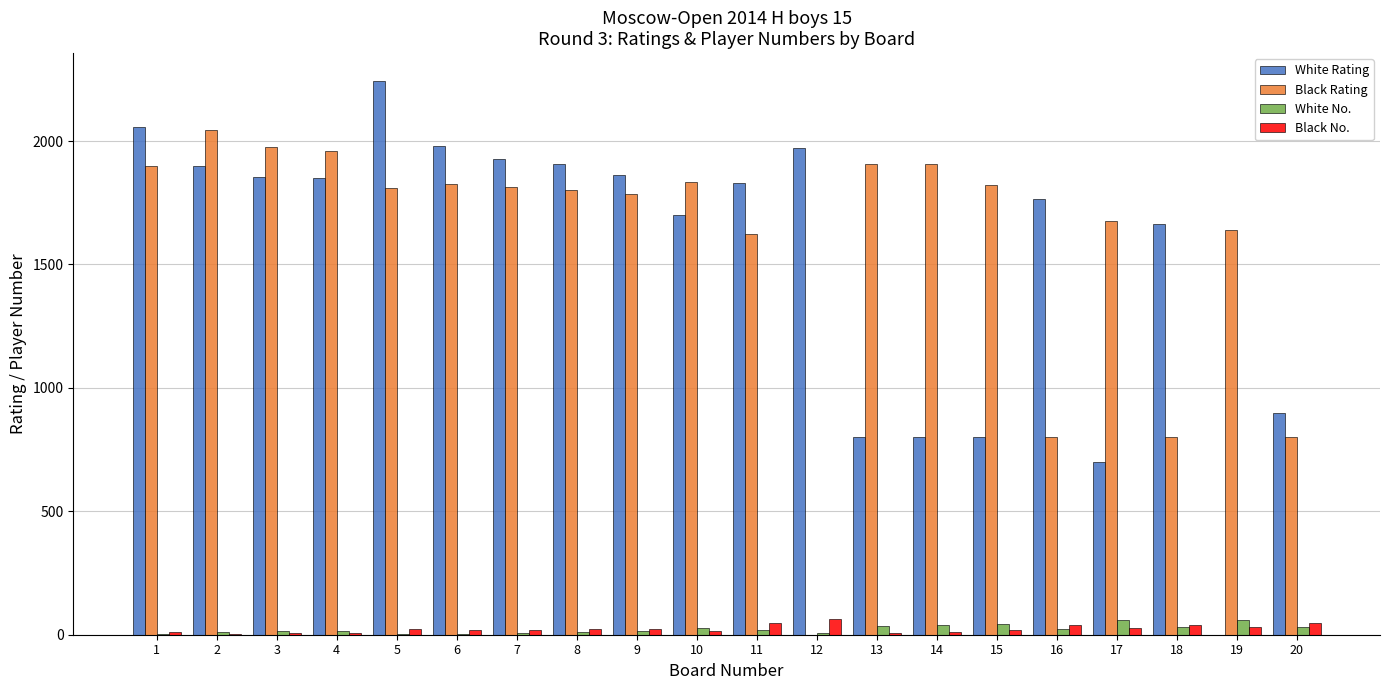

What is the sum of all Black Rating values?

31727